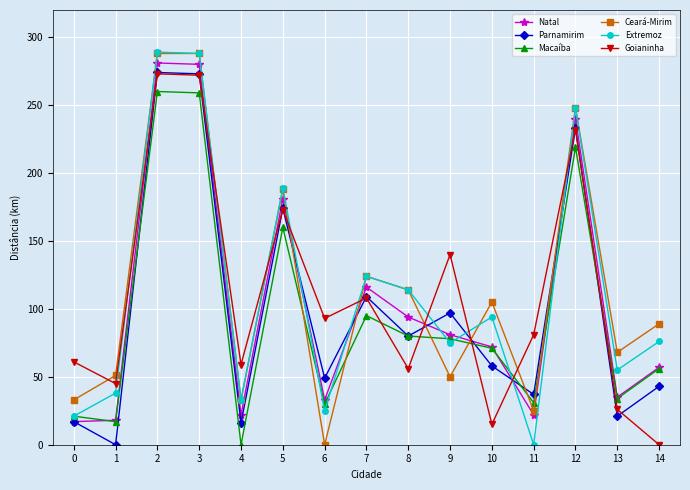

At which category does Parnamirim reach its first local valley?

1